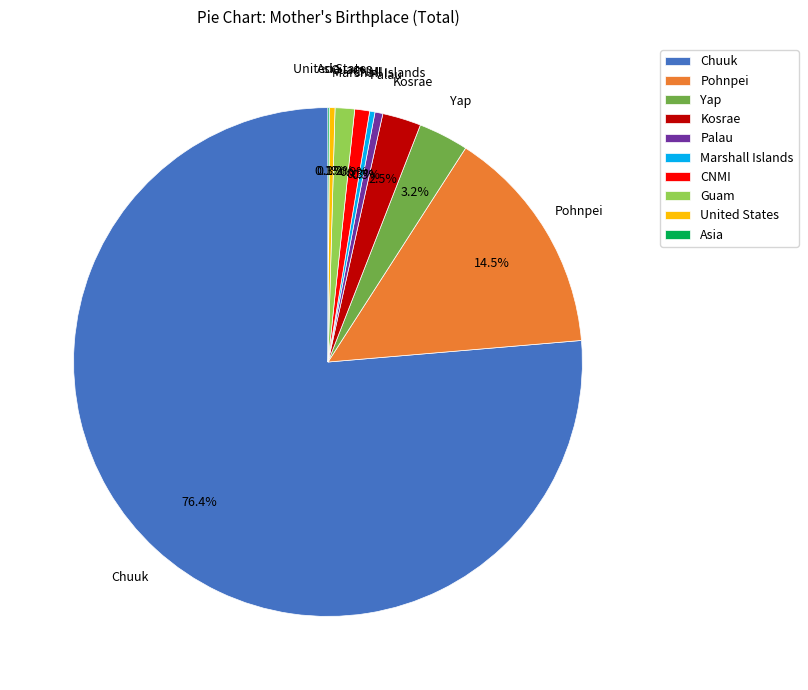

To the nearest percent, what is the combined percentage of United States and Kosrae?

3%